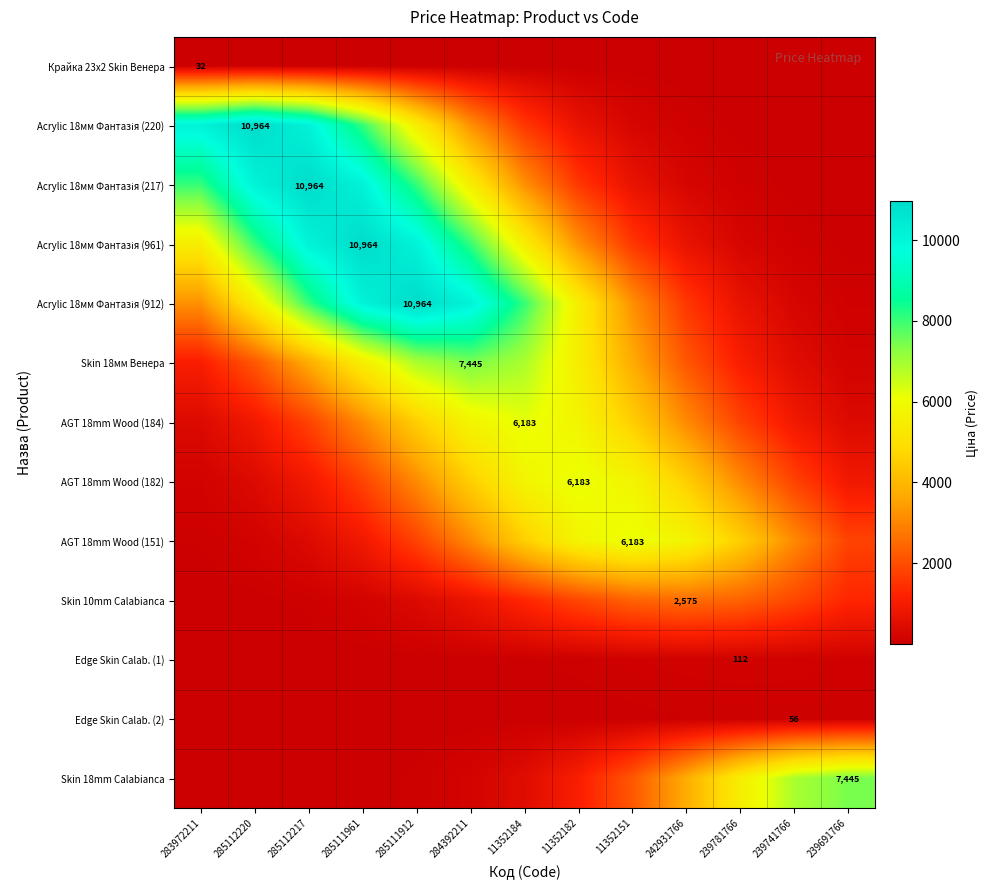

Rank the series at 242931766 from highest to lowest value.

AGT 18mm Wood (151), AGT 18mm Wood (182), Skin 18mm Calabianca, AGT 18mm Wood (184), Skin 10mm Calabianca, Skin 18мм Венера, Acrylic 18мм Фантазія (912), Acrylic 18мм Фантазія (961), Acrylic 18мм Фантазія (217), Edge Skin Calab. (1), Acrylic 18мм Фантазія (220), Edge Skin Calab. (2), Крайка 23x2 Skin Венера